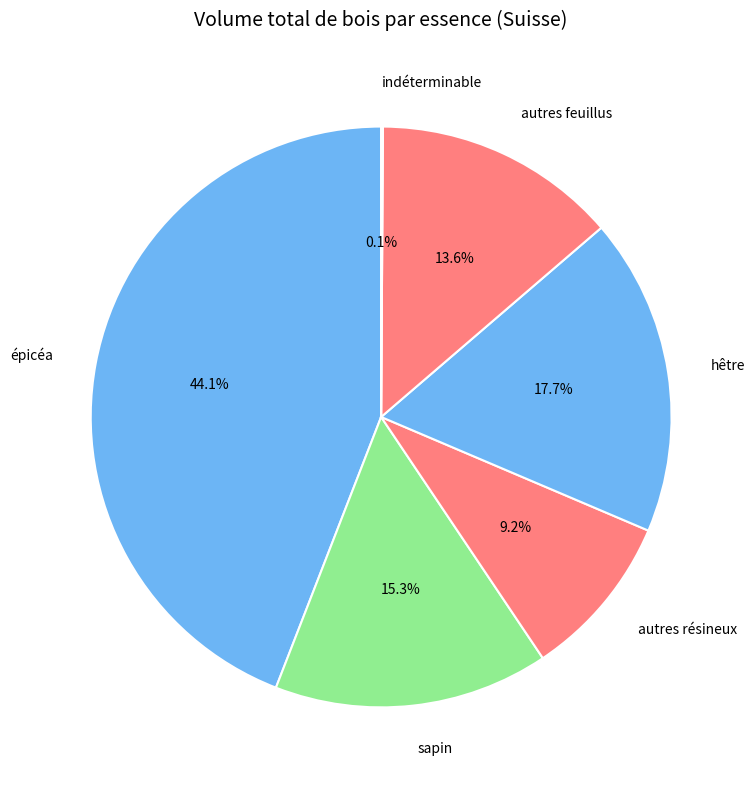

Is hêtre the majority of the pie?

No